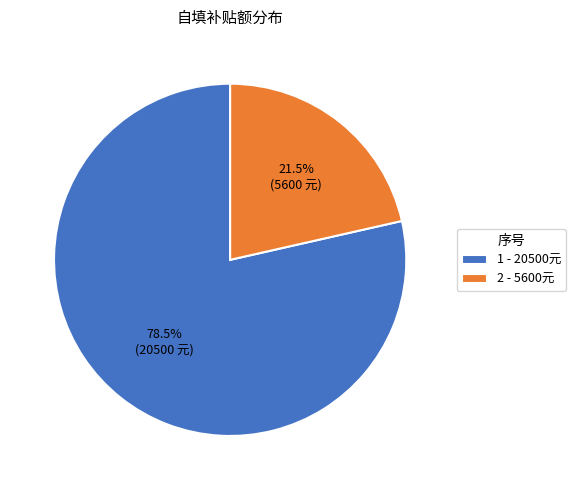

What is the ratio of the value at 1 to the value at 2?

3.7